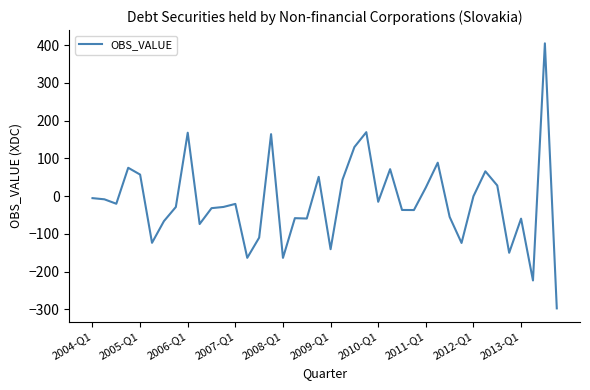

What is the minimum value shown in the chart?

-297.3